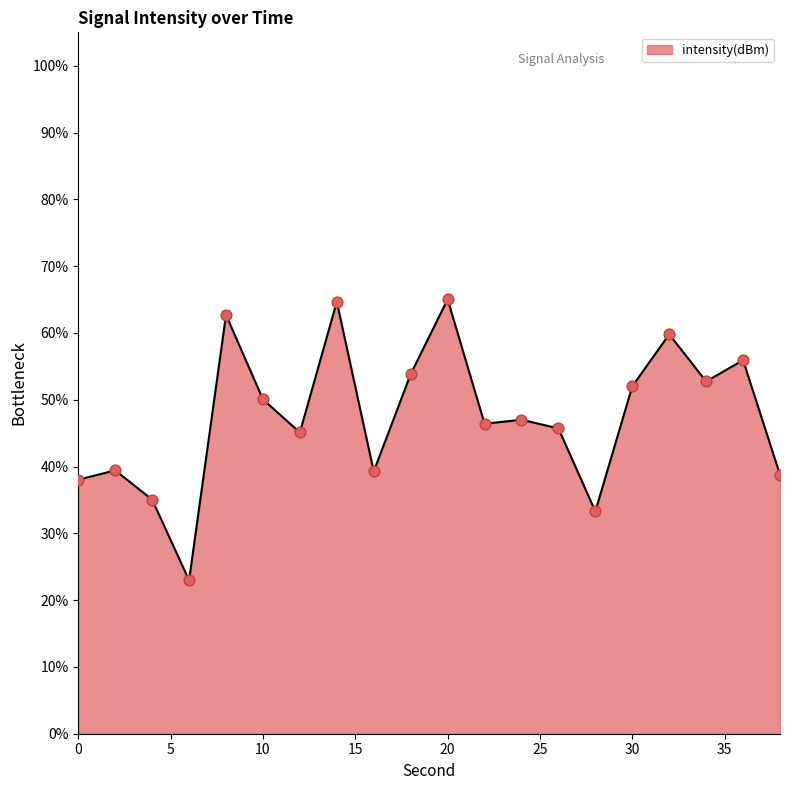

What is the maximum value shown in the chart?

65.0